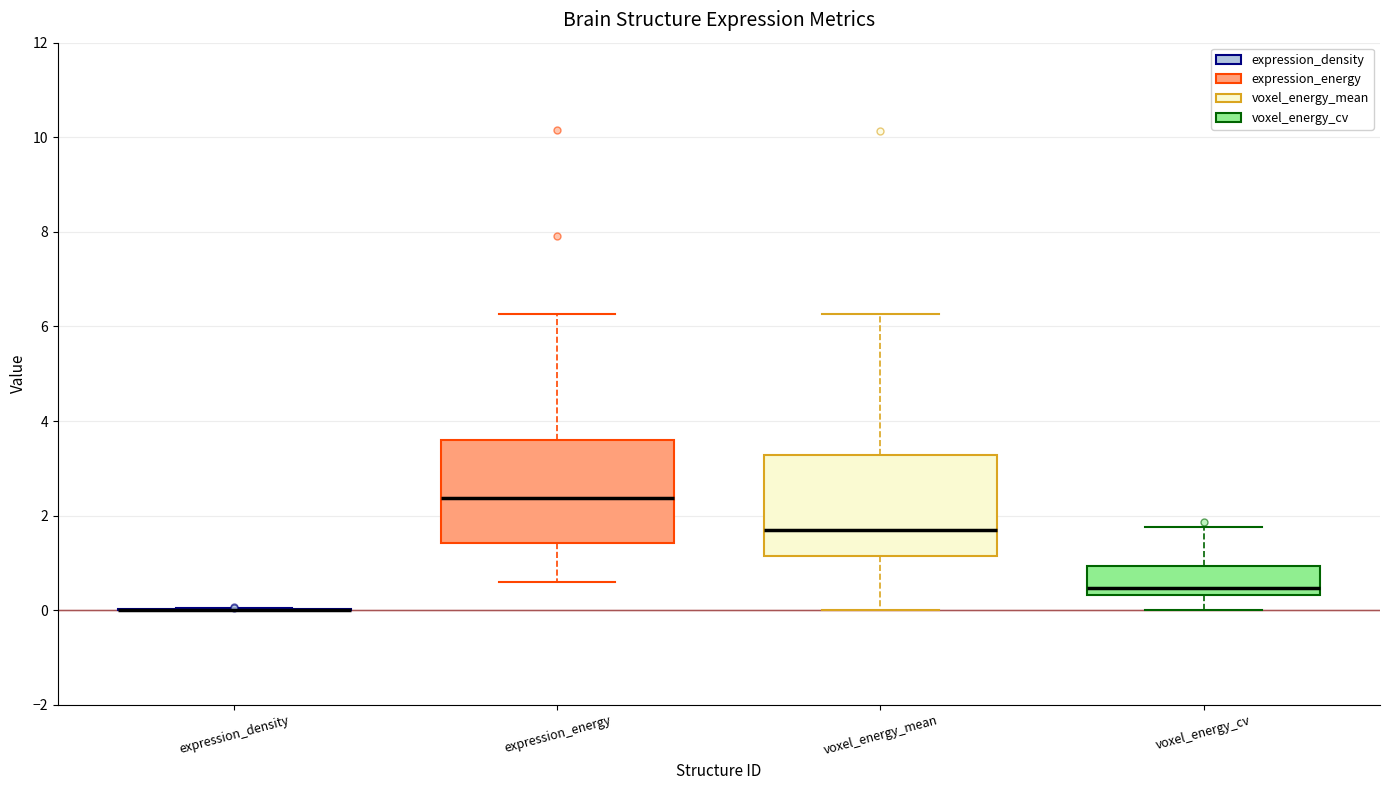

Reading left to right, read every box against the y-axis: the position of its median line, the range the box covers, and the ends of its whiskers. The values are not printed on the chart, so give them approximately, as read against the axis.

expression_density: box collapsed to a line at 0.0, whiskers 0.0 to 0.0
expression_energy: median 2.4, box 1.4 to 3.6, whiskers 0.6 to 6.2
voxel_energy_mean: median 1.8, box 1.2 to 3.2, whiskers 0.0 to 6.2
voxel_energy_cv: median 0.4 (just above the box's lower edge), box 0.4 to 1.0, whiskers 0.0 to 1.8